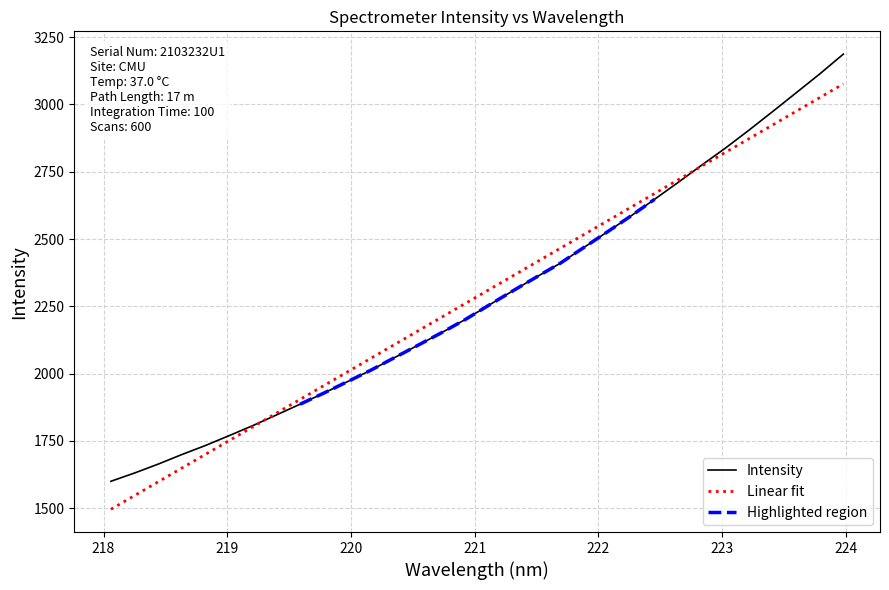

Does the chart have visible grid lines?

Yes